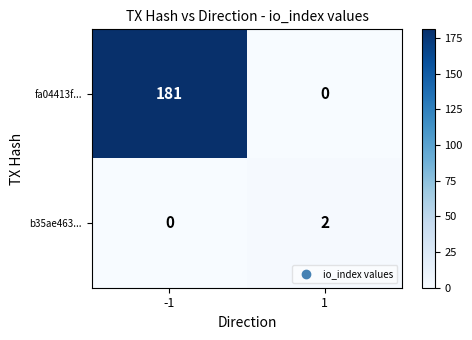

What is the total value across all series at -1?

181